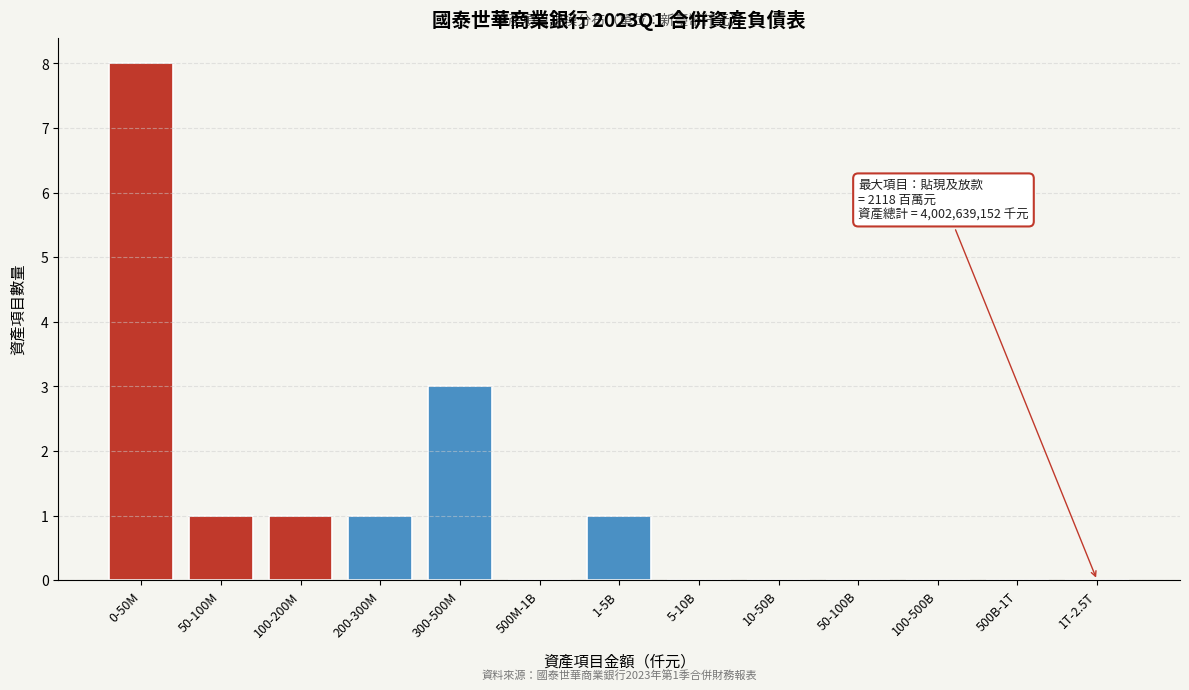

Reading left to right, what are all the values shown in this chart?

0-50M=8	50-100M=1	100-200M=1	200-300M=1	300-500M=3	500M-1B=0	1-5B=1	5-10B=0	10-50B=0	50-100B=0	100-500B=0	500B-1T=0	1T-2.5T=0